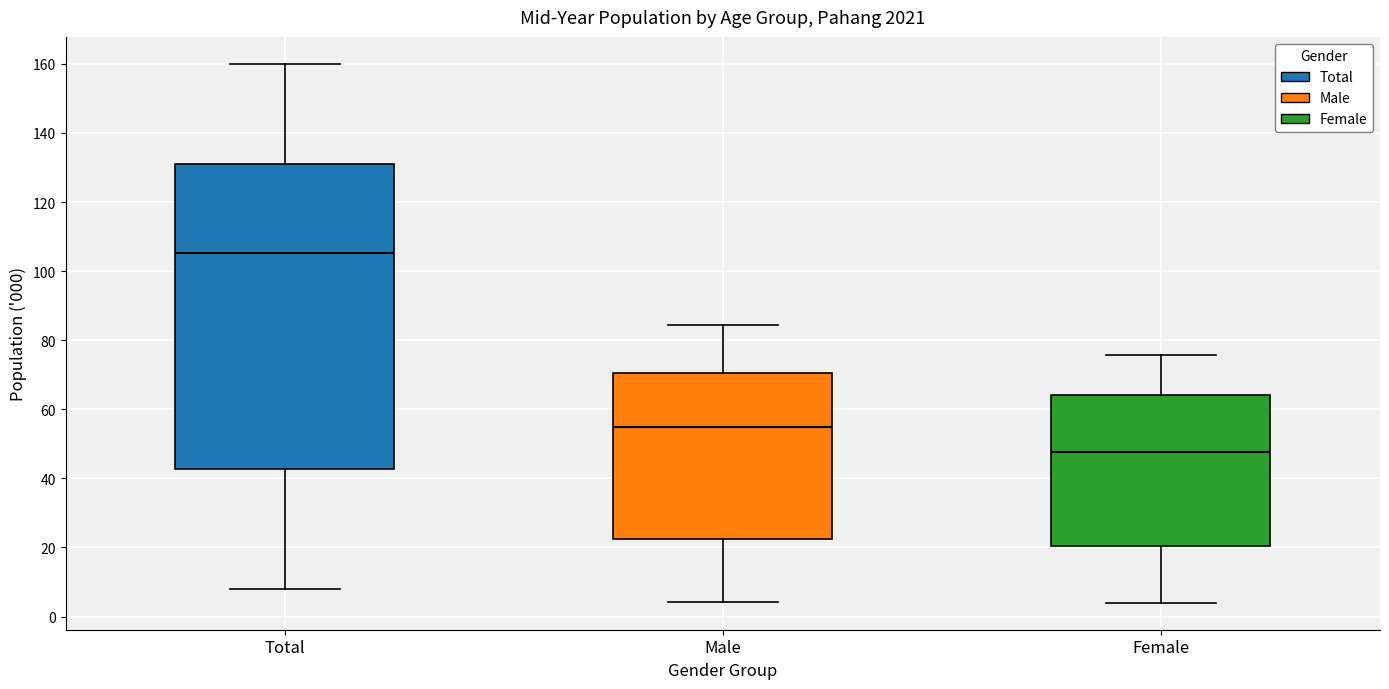

Reading left to right, transcribe this box plot: for each box, give where its median line is, the range the box spans, and where its two whiskers end, as read against the y-axis. The values are not printed on the chart, so give them approximately, as read against the axis.

Total: median 106, box 42 to 130, whiskers 8 to 160
Male: median 56, box 22 to 70, whiskers 4 to 84
Female: median 48, box 20 to 64, whiskers 4 to 76